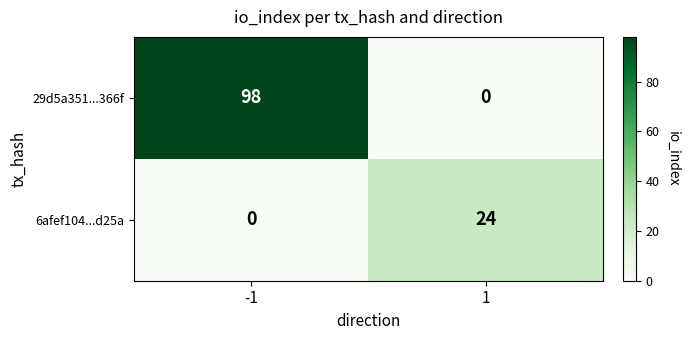

Reading right to left, transcribe all the data shown in this chart.

29d5a351...366f: 0	98
6afef104...d25a: 24	0